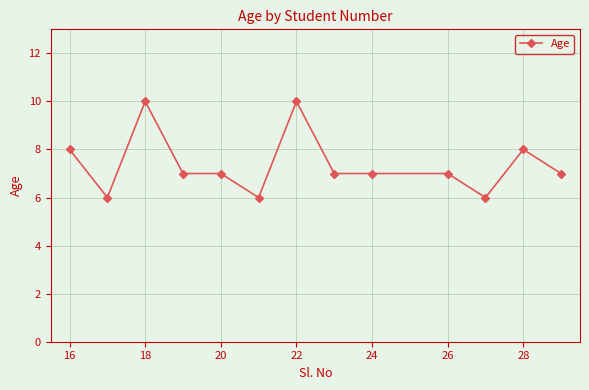

True or false: there are more than 1 points higher than both neighbors.

True